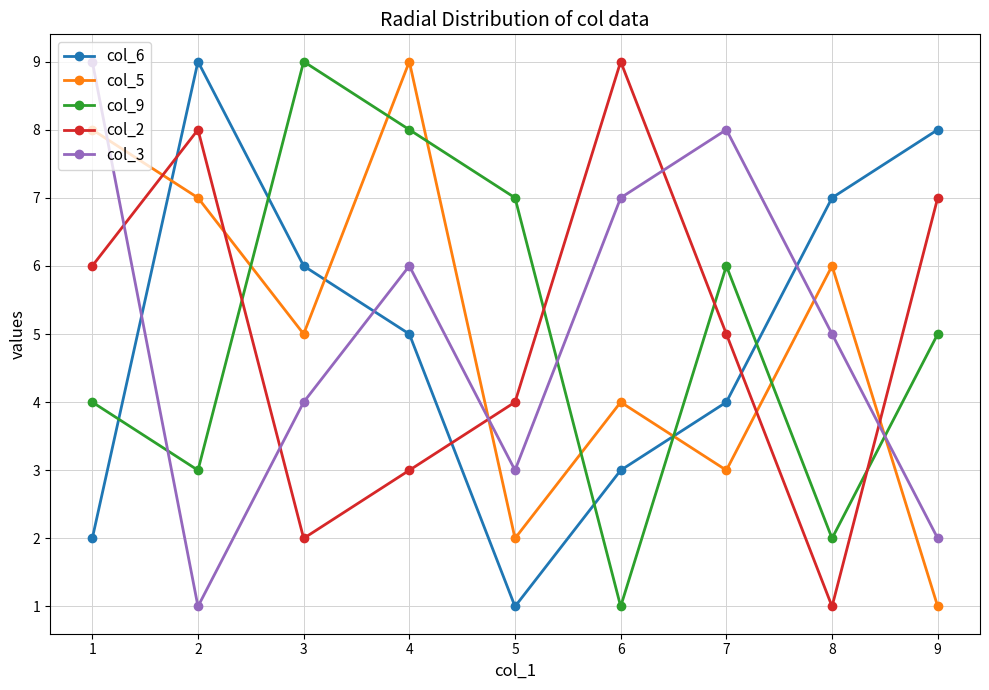

Reading left to right, extract all data points from this chart.

col_6: 2	9	6	5	1	3	4	7	8
col_5: 8	7	5	9	2	4	3	6	1
col_9: 4	3	9	8	7	1	6	2	5
col_2: 6	8	2	3	4	9	5	1	7
col_3: 9	1	4	6	3	7	8	5	2